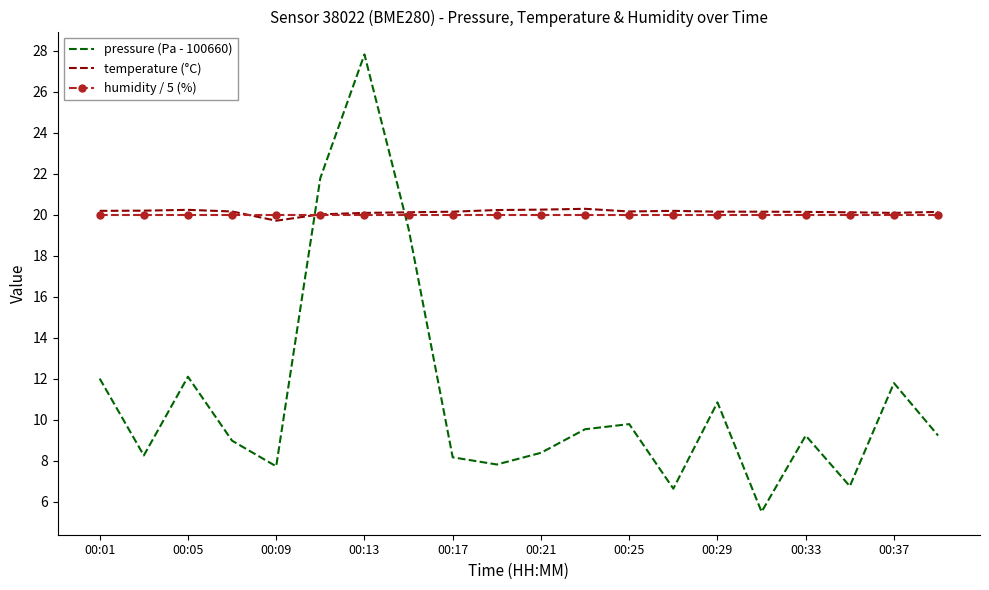

True or false: pressure (Pa - 100660) and temperature (°C) intersect in this chart.

True